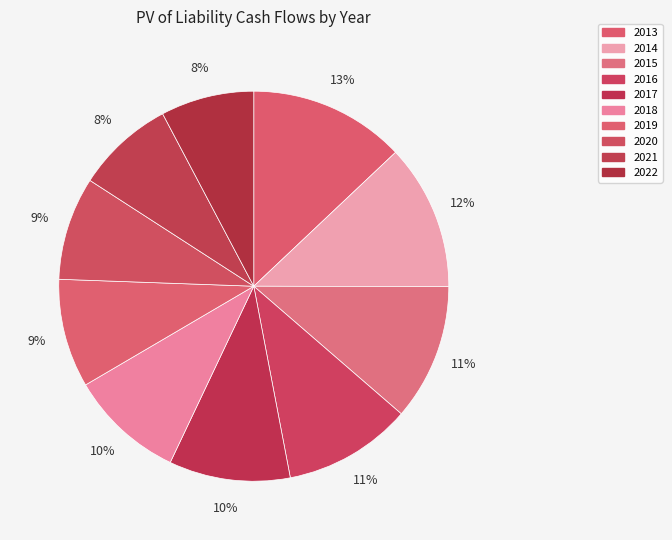

Which category has the smallest portion of the pie?

2022